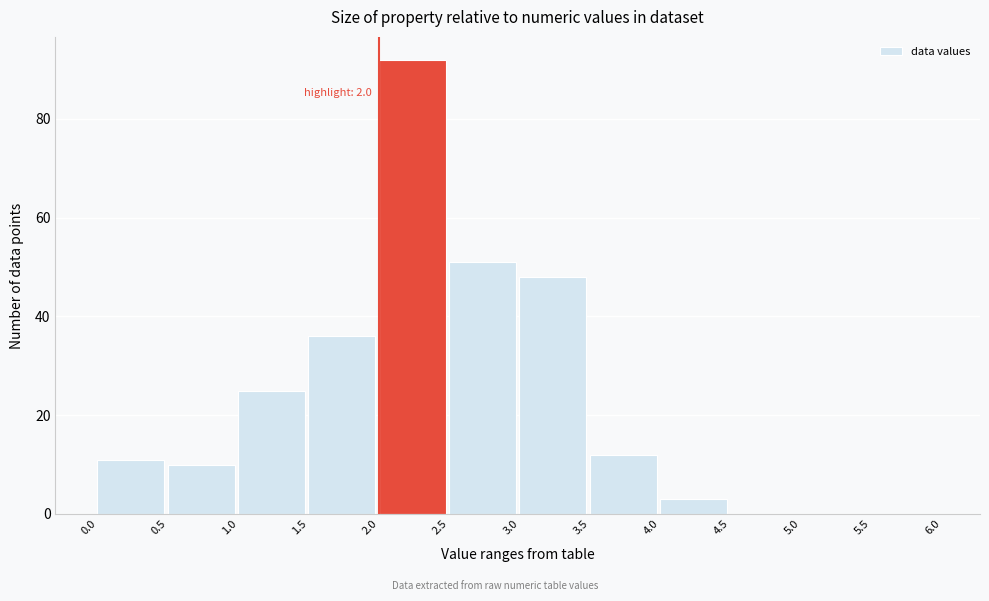

Which range on the x-axis has the tallest bar?

2.0 to 2.5